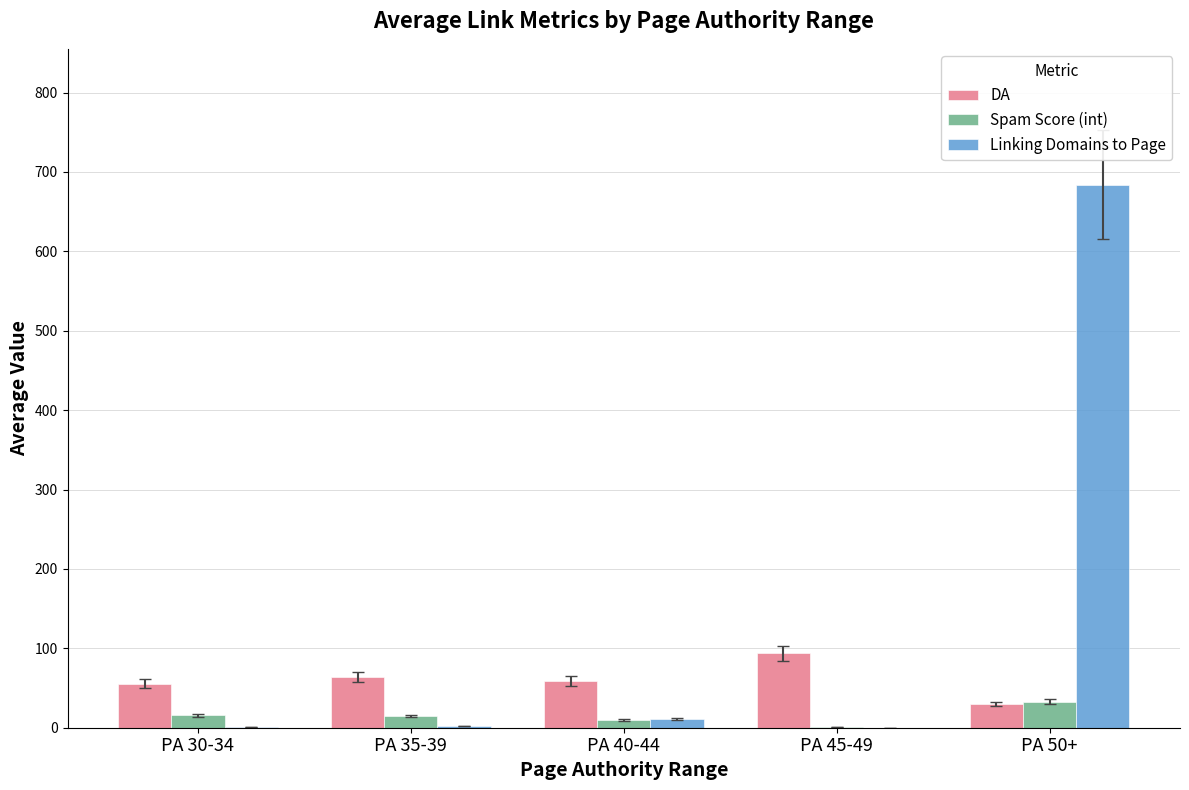

True or false: DA has a value of 63.4 at PA 35-39.

True